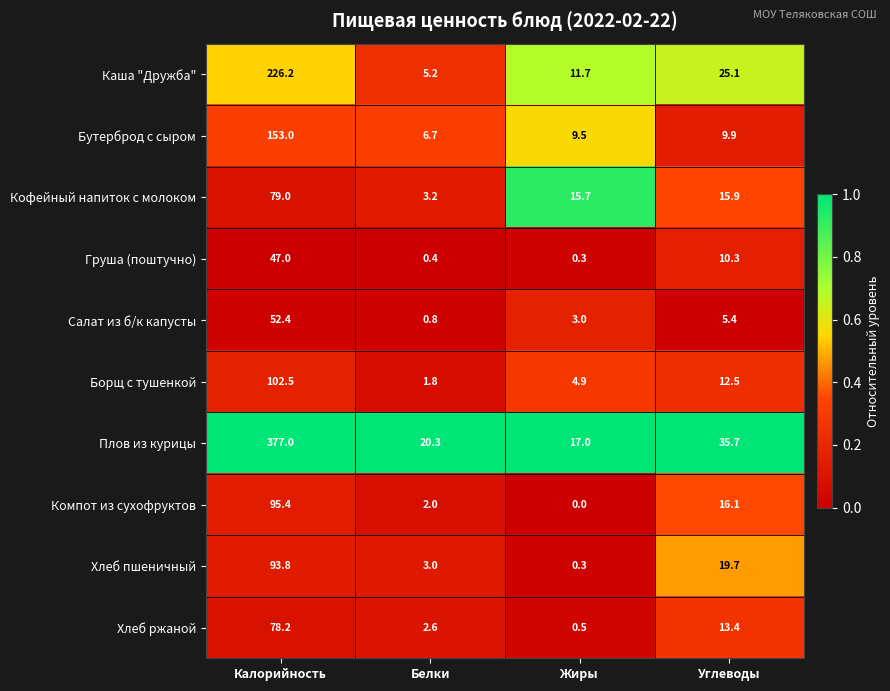

True or false: Хлеб пшеничный has a value of 93.8 at Калорийность.

True